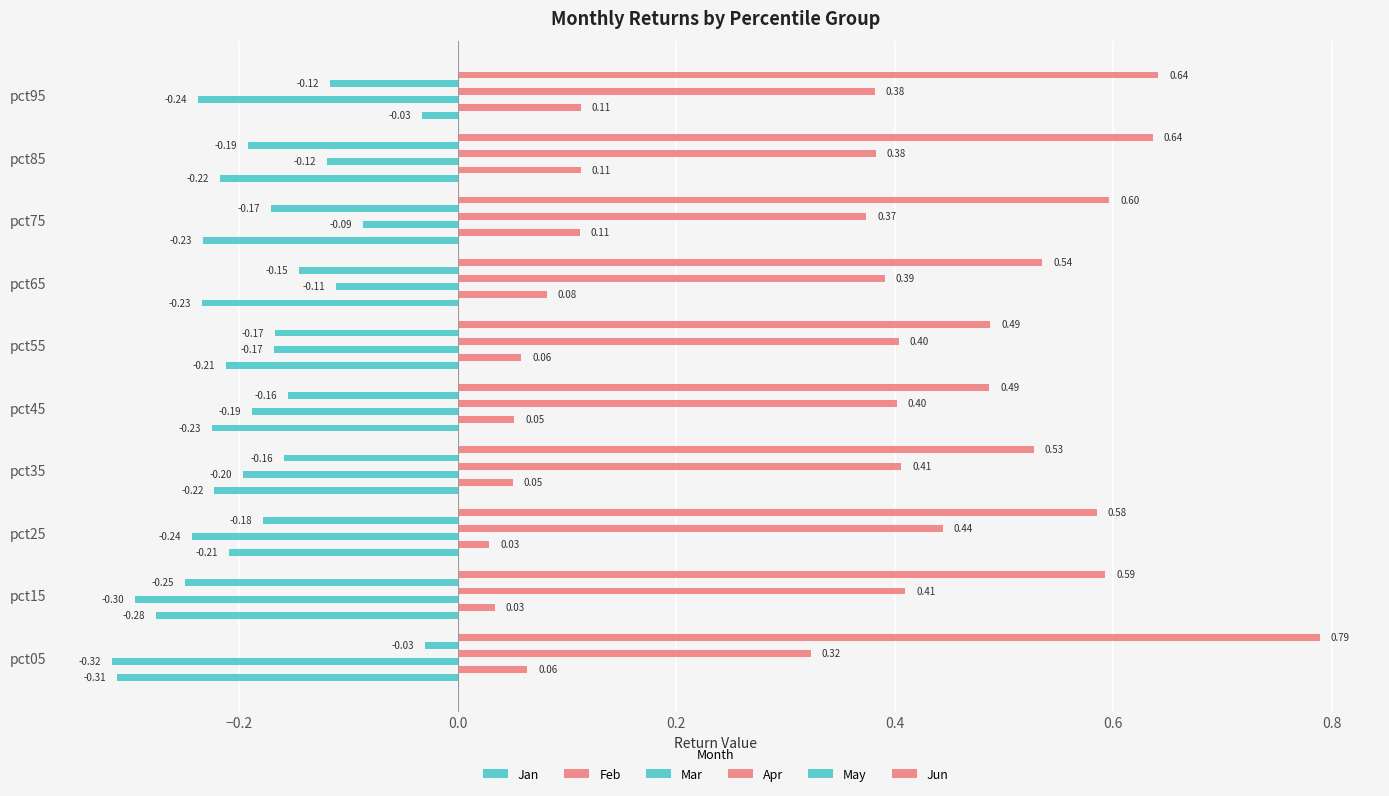

Does the chart contain any negative values?

Yes